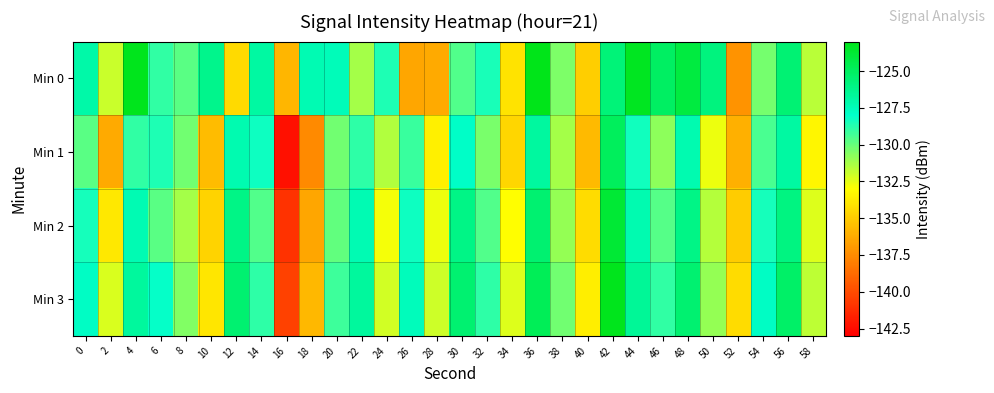

Rank the series at 28 from lowest to highest value.

Min 0, Min 1, Min 2, Min 3